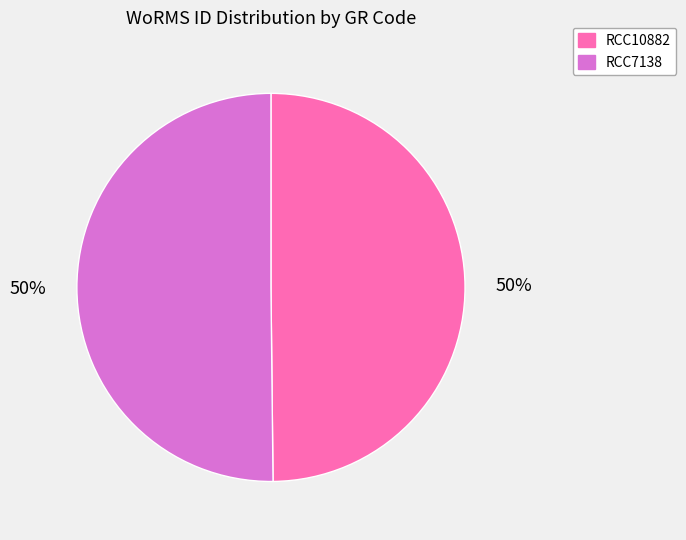

To the nearest percent, what is the combined percentage of RCC7138 and RCC10882?

100%